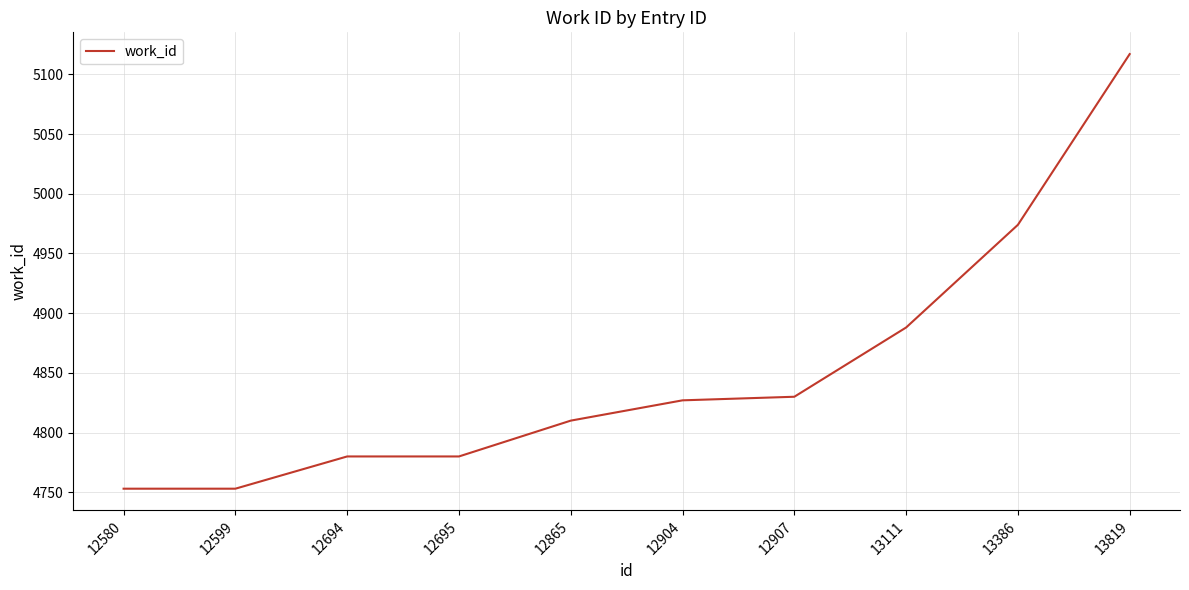

Does the chart display data point markers on the line(s)?

No